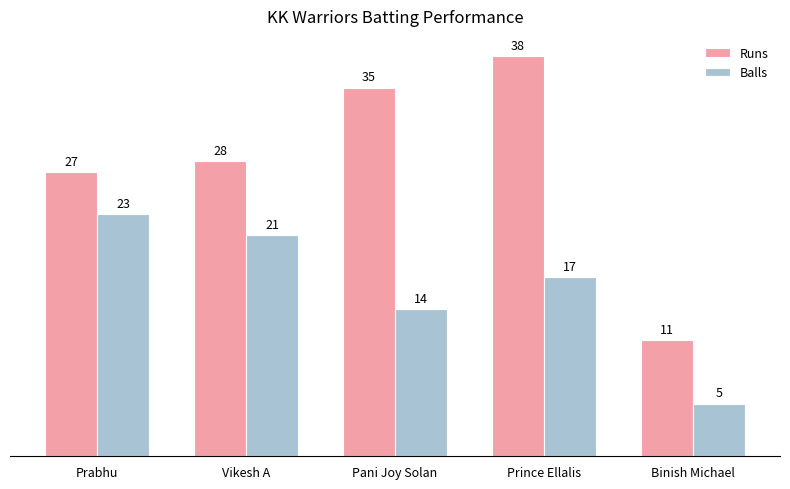

At Pani Joy Solan, list the series in order from smallest to largest.

Balls, Runs